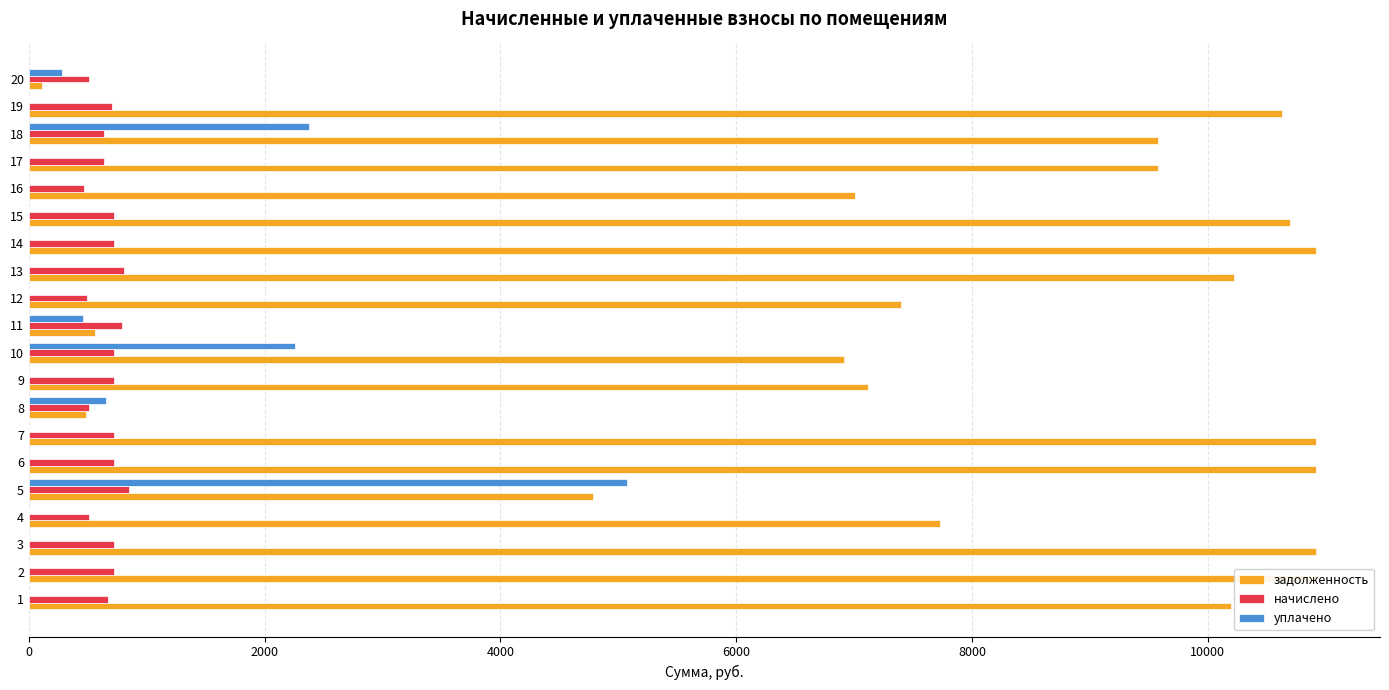

Reading left to right, transcribe all the data shown in this chart.

задолженность: 10195.0	10914.0	10914.0	7729.7	4788.6	10914.0	10914.0	482.8	7114.5	6914.0	559.7	7395.8	10223.7	10914.0	10693.0	7010.6	9578.6	9578.6	10631.5	109.6
начислено: 675.3	722.9	722.9	512.0	847.1	722.9	722.9	506.9	722.9	722.9	791.0	489.9	809.7	722.9	722.9	464.4	634.5	634.5	704.2	506.9
уплачено: 0.0	0.0	0.0	0.0	5071.0	0.0	0.0	651.7	0.0	2257.0	460.0	0.0	0.0	0.0	0.0	0.0	0.0	2375.9	0.0	285.1